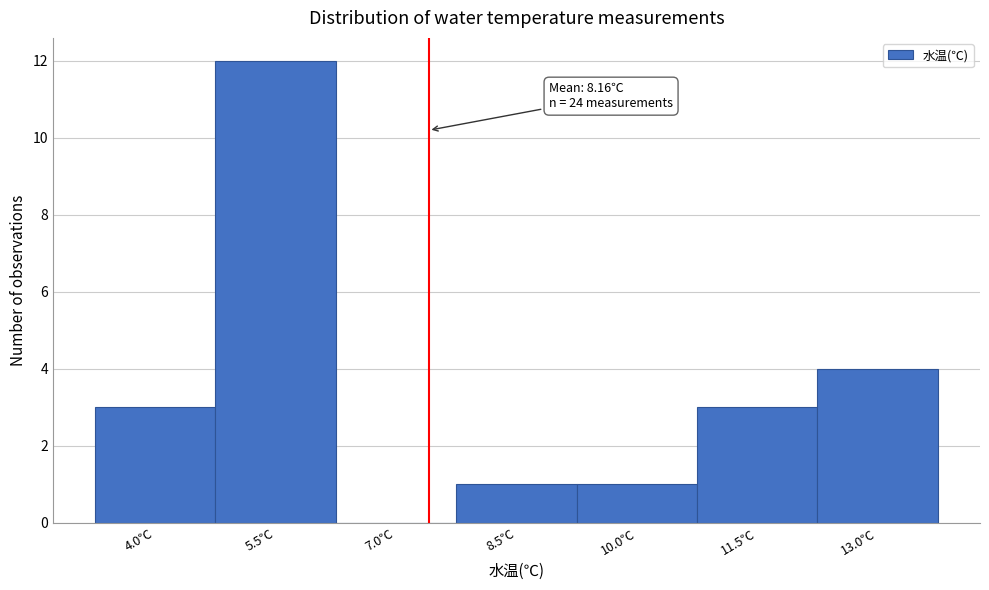

Reading left to right, list all the values displayed in this chart.

4.0℃=3	5.5℃=12	7.0℃=0	8.5℃=1	10.0℃=1	11.5℃=3	13.0℃=4